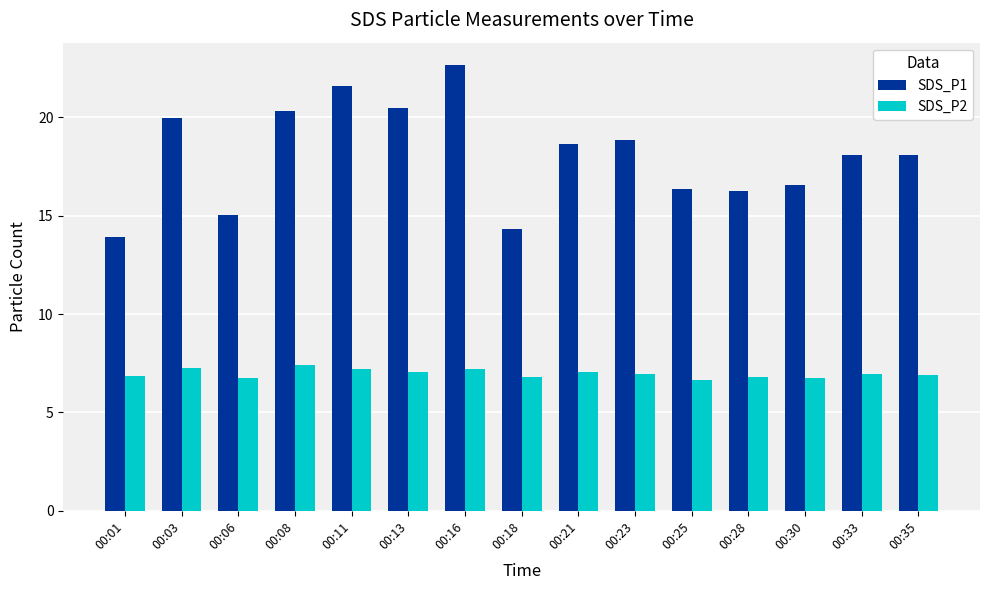

What is the value of the SDS_P1 bar at the 7th from the left?

22.7